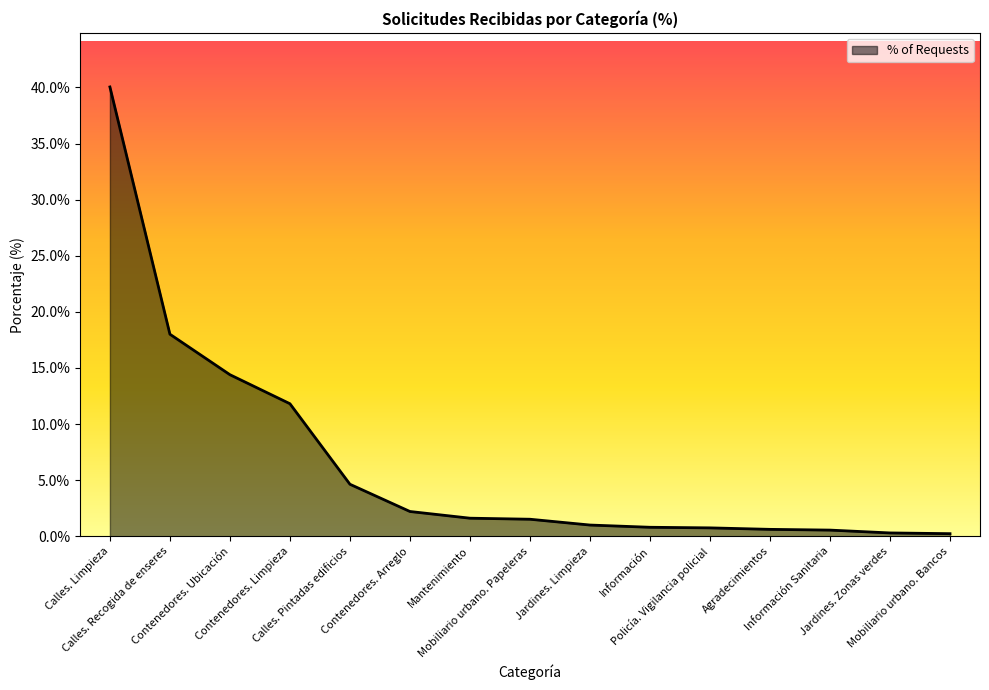

Which category has the highest value across all series?

Calles. Limpieza